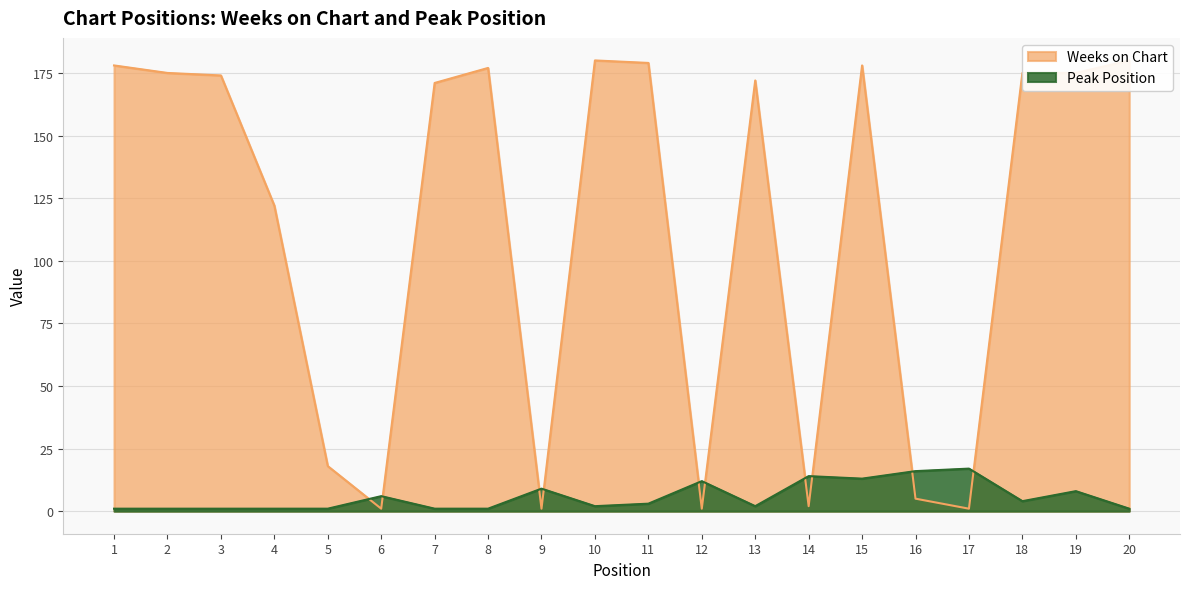

What is the minimum value shown in the chart?

1